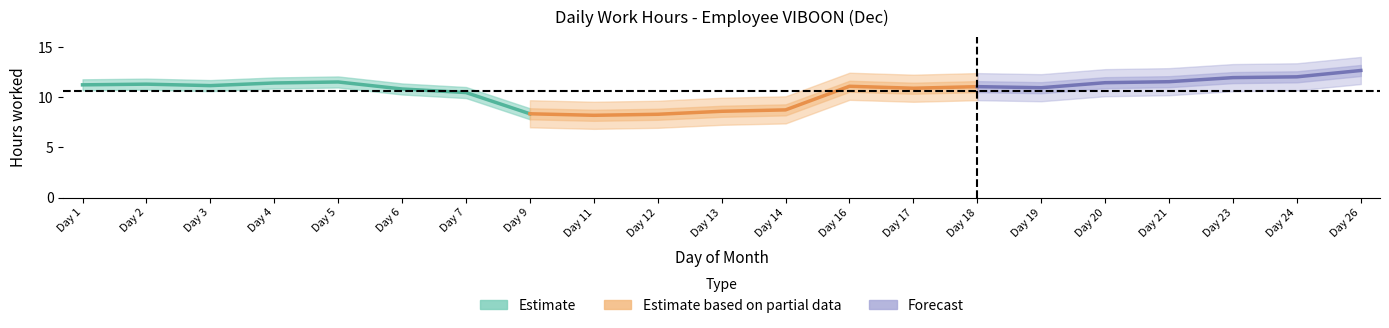

What is the greatest value displayed?

12.9